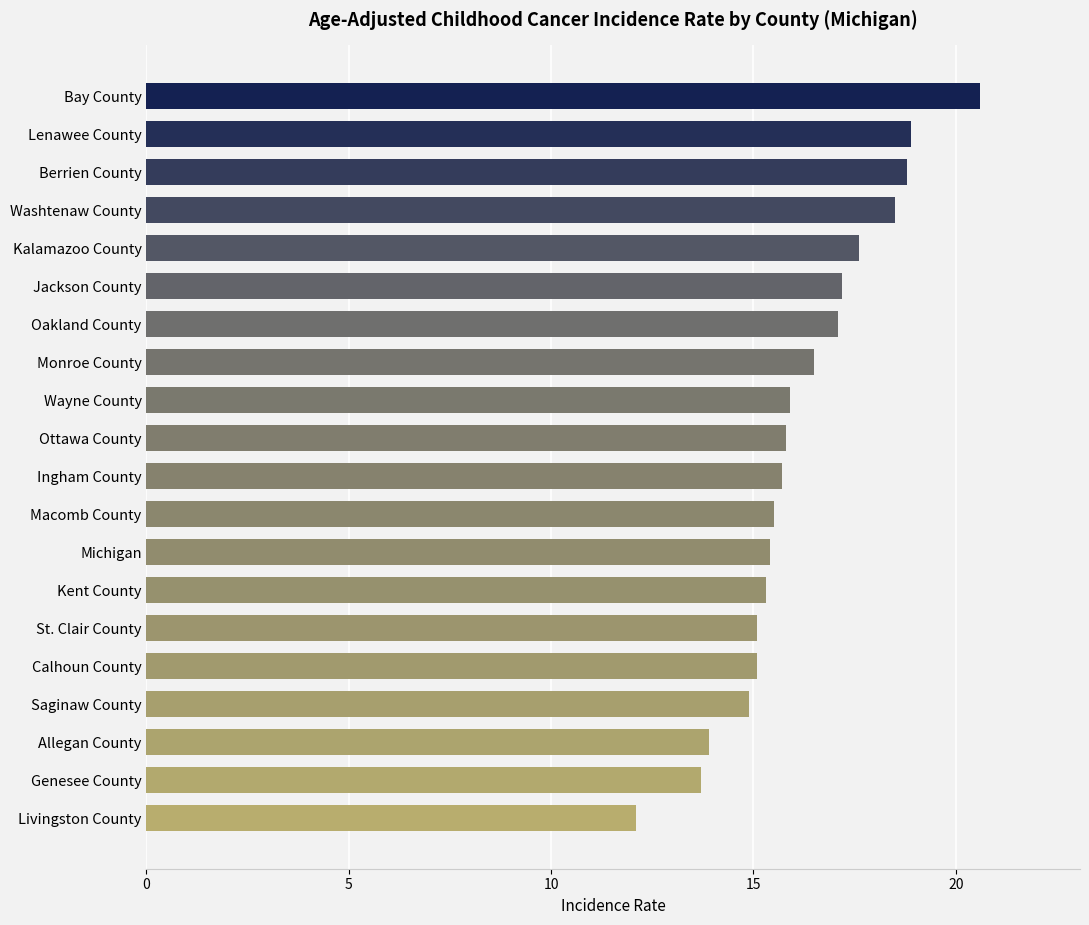

How many distinct data groups are displayed?

1